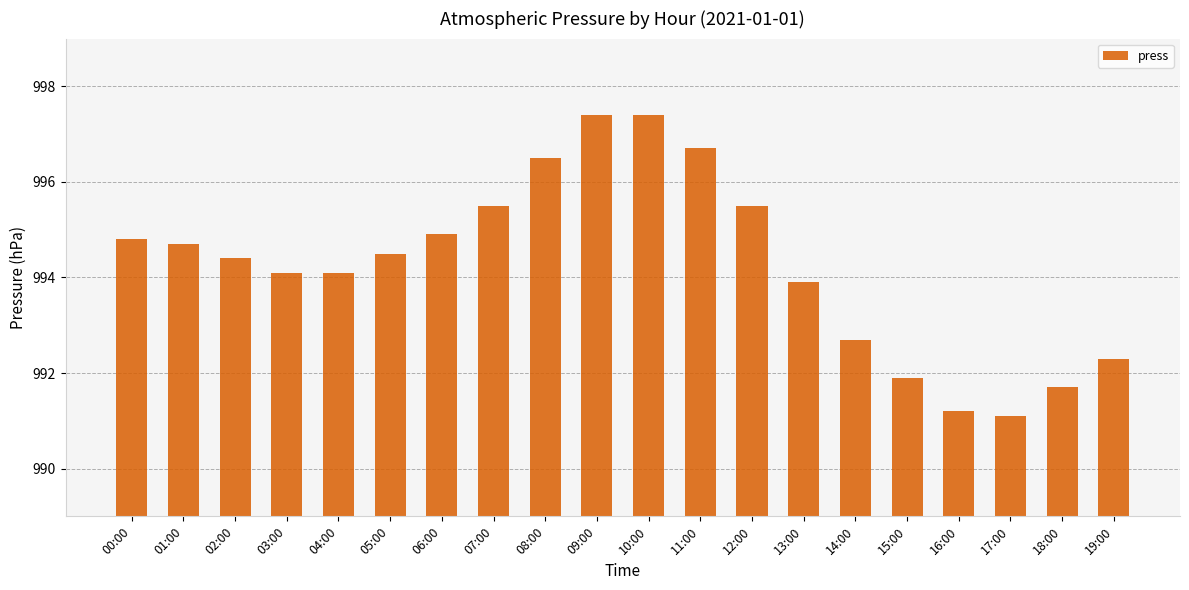

How many values are below 994?

7